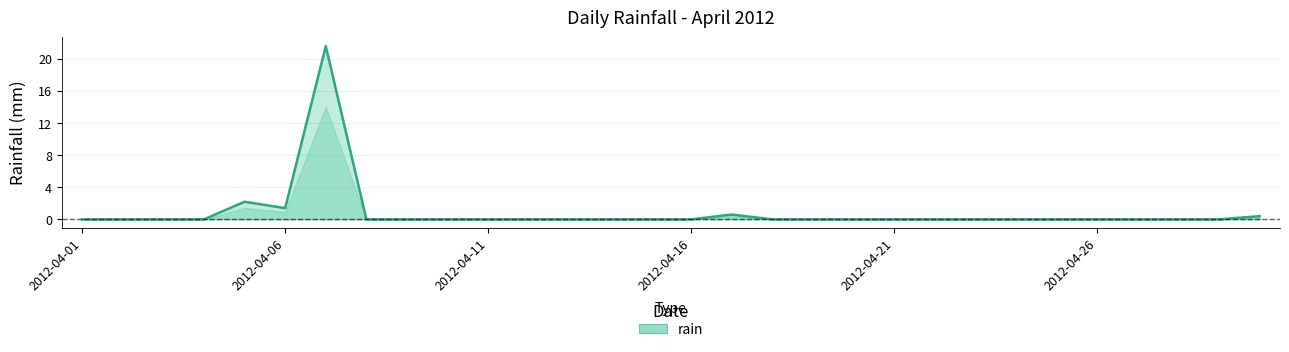

True or false: the data has more than 2 interior local peaks.

True